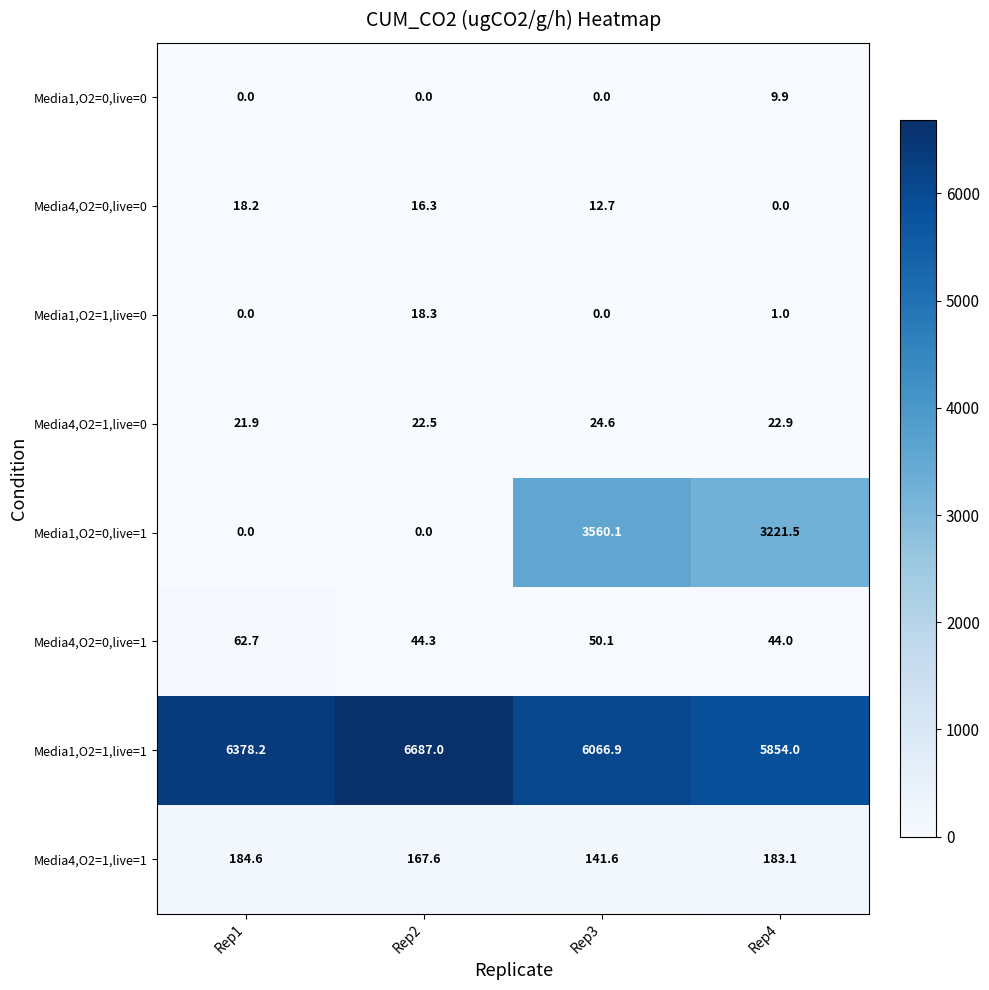

What is the difference between the highest and lowest values at Rep1?

6378.2